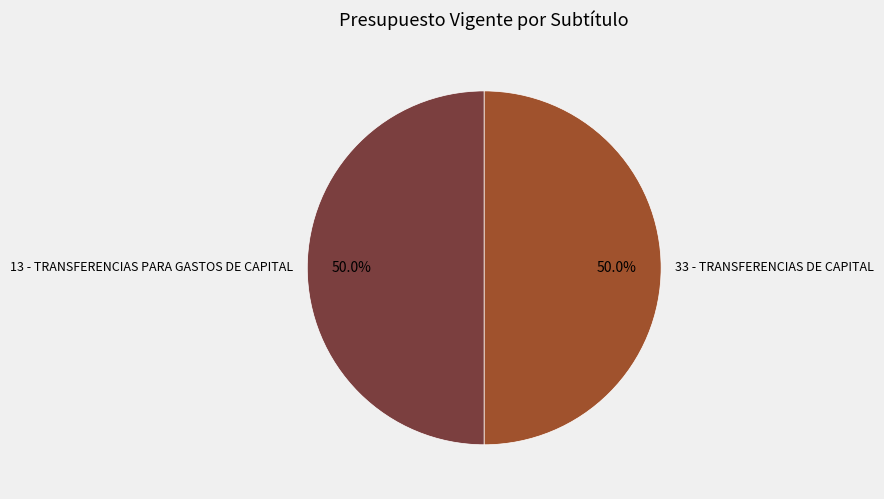

Combined, do 33 - TRANSFERENCIAS DE CAPITAL and 13 - TRANSFERENCIAS PARA GASTOS DE CAPITAL account for over 50%?

Yes